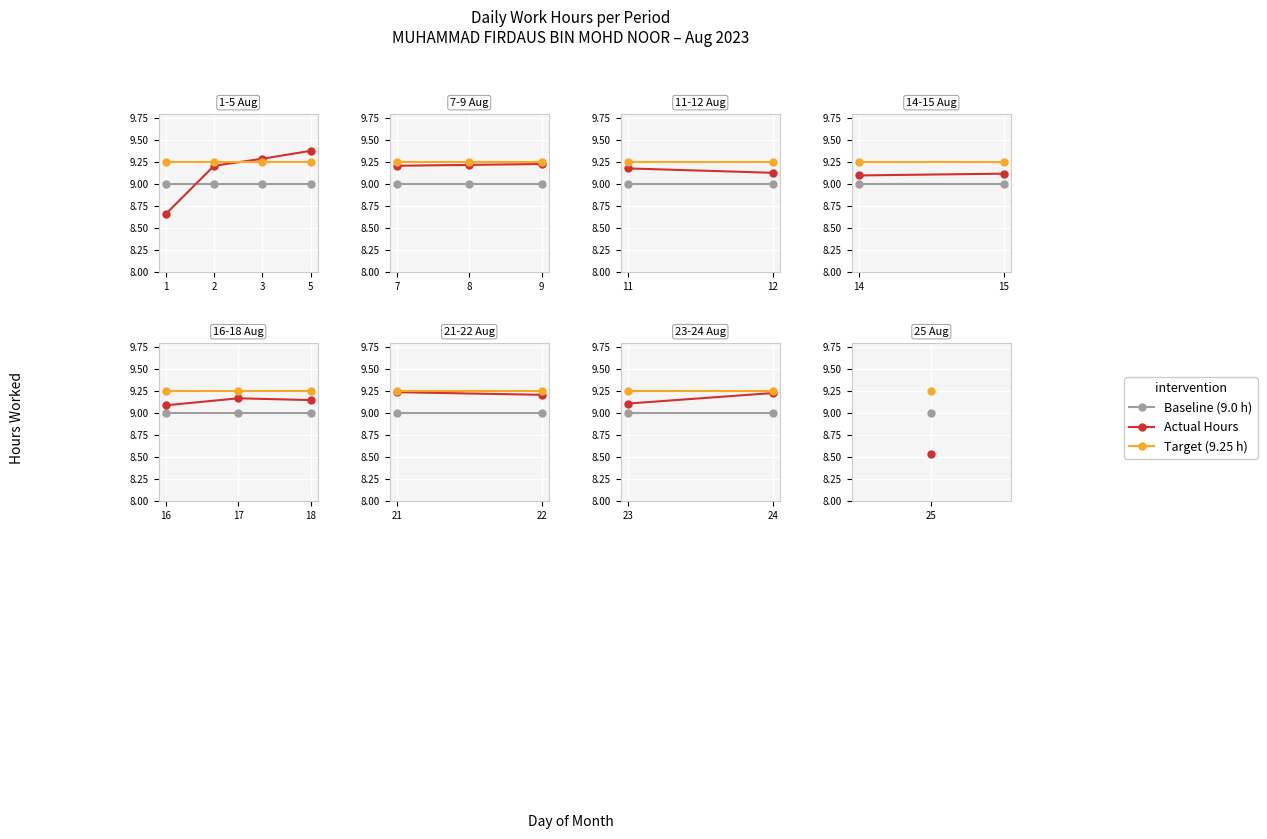

True or false: Baseline has a value of 15.2 at 23.

False